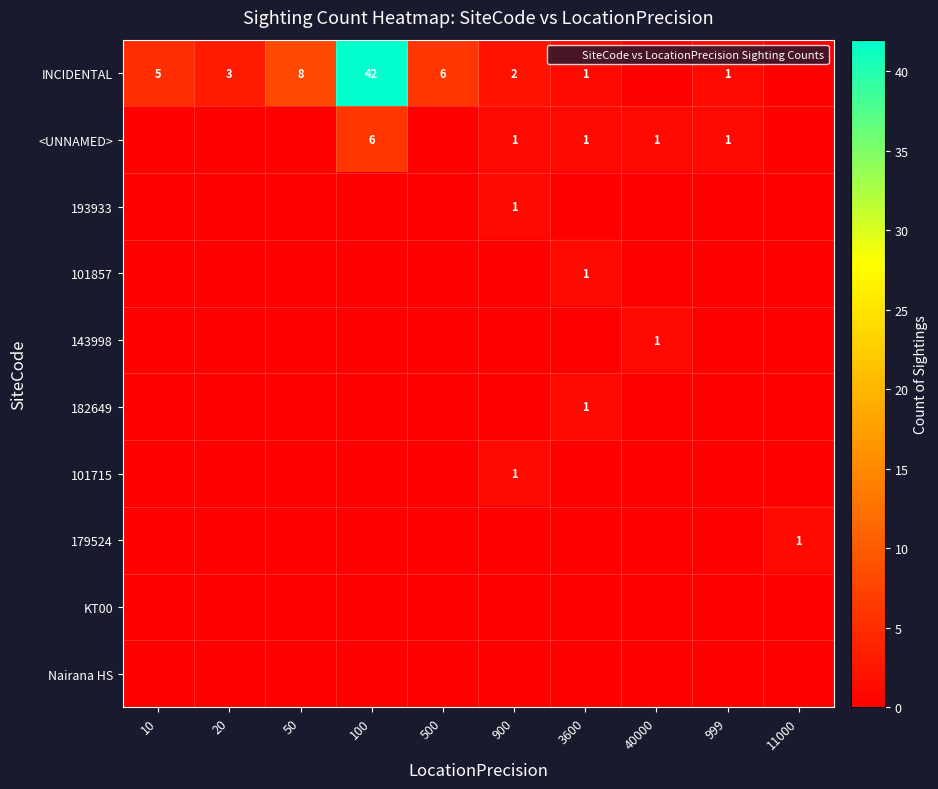

How many values in the 101715 series exceed 0?

1